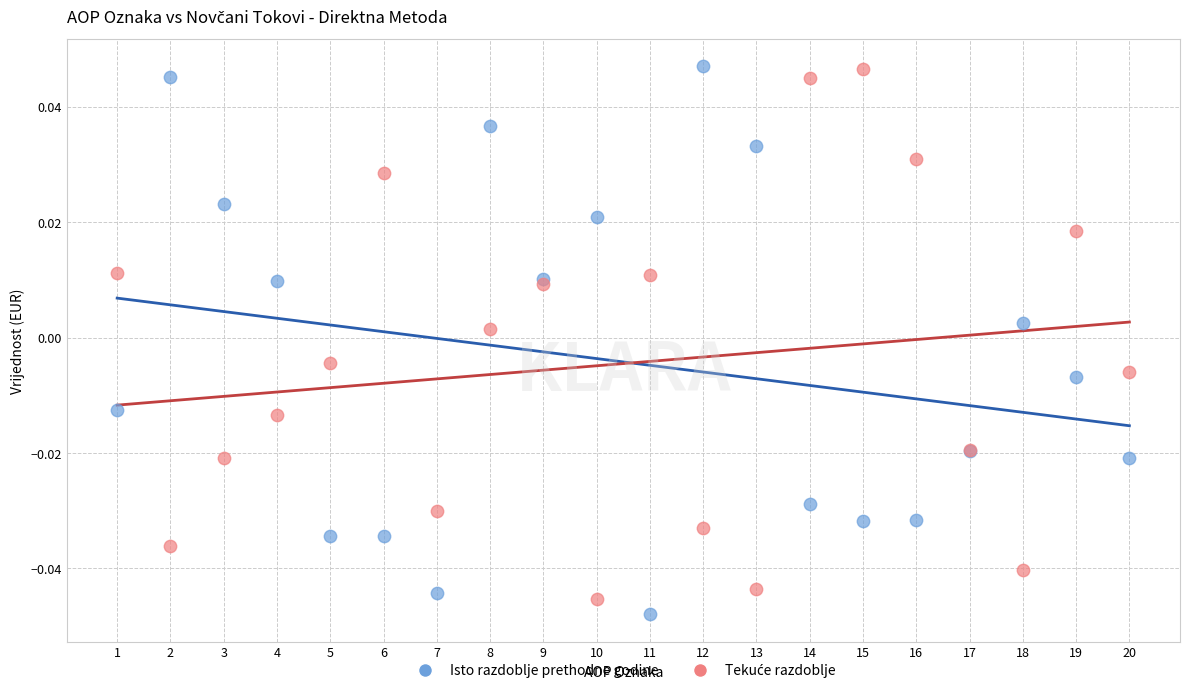

What is the X range (max minus min) for the scatter plot?

19.0